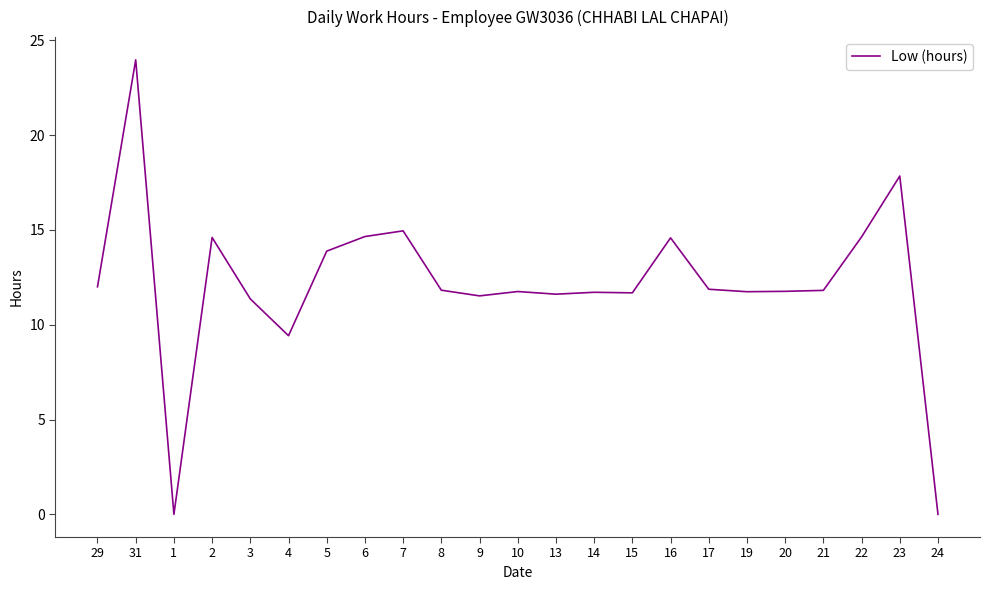

What is the difference between the second highest and second lowest values?

17.8